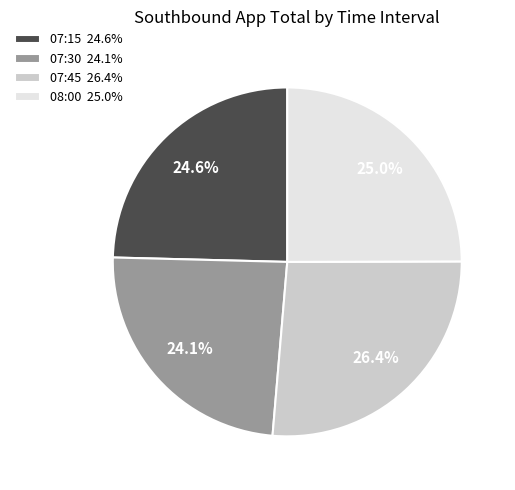

Which category has the smallest portion of the pie?

07:30